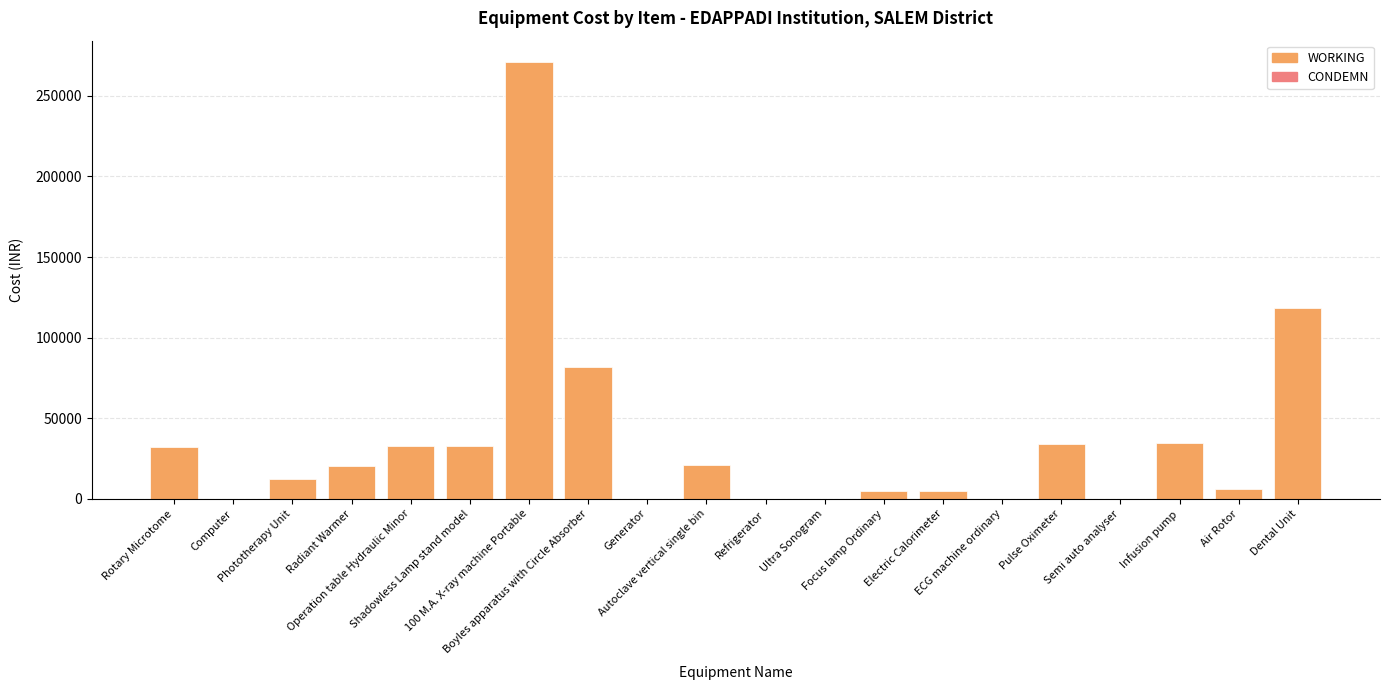

What is the maximum value shown in the chart?

270710